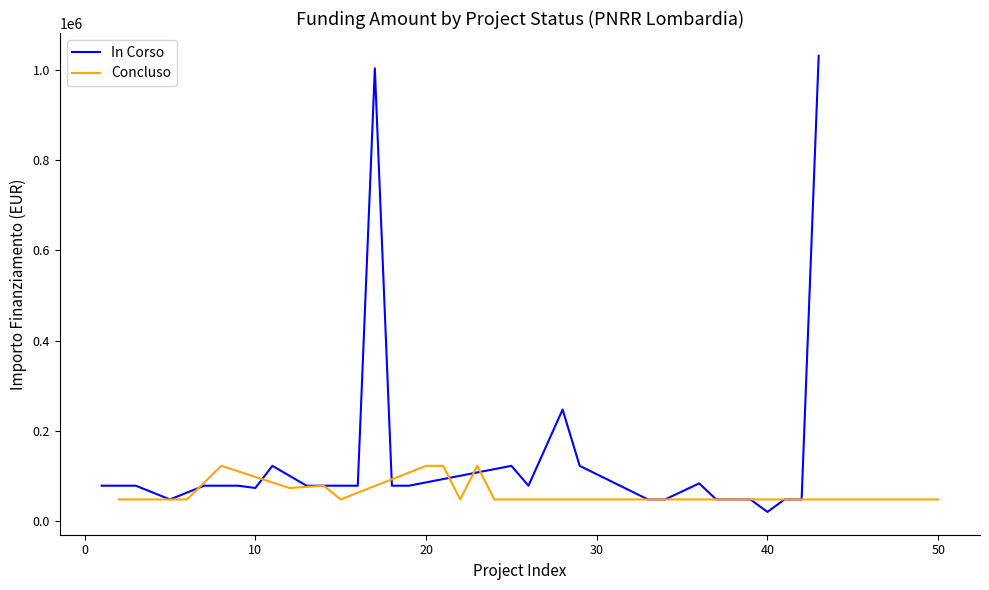

What is the maximum value for In Corso?

1031574